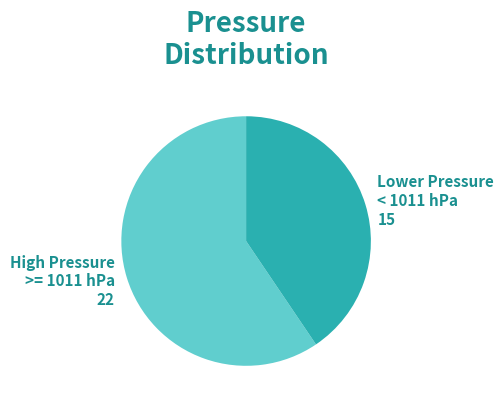

How many slices are in this pie chart?

2